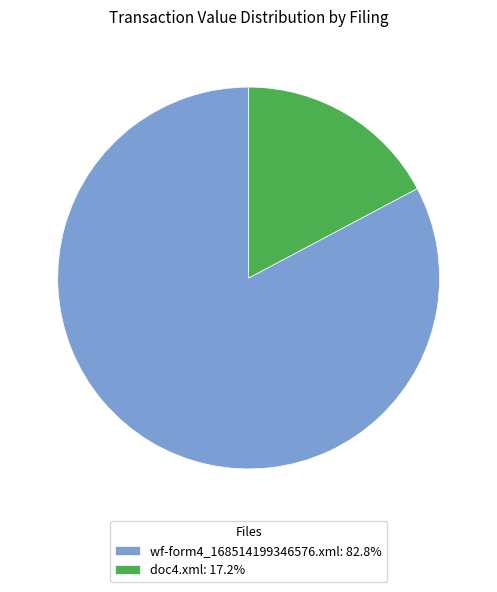

Is there any slice that represents more than half of the pie?

Yes